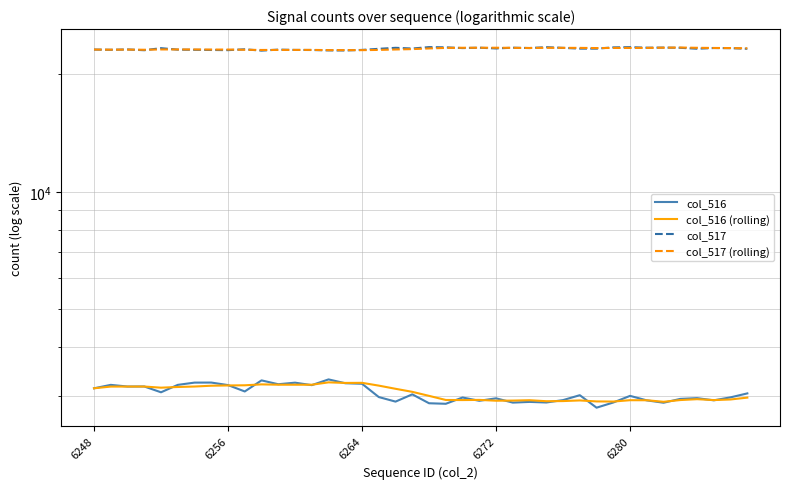

The value of col_516 (rolling) at 34 is 4920.4. True or false?

False